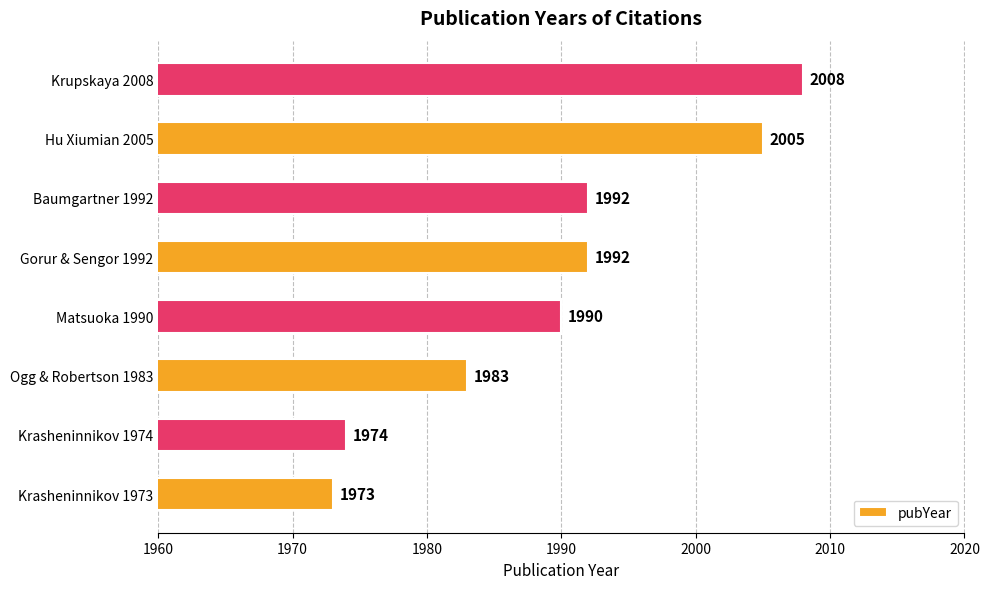

What is the greatest value displayed?

2008